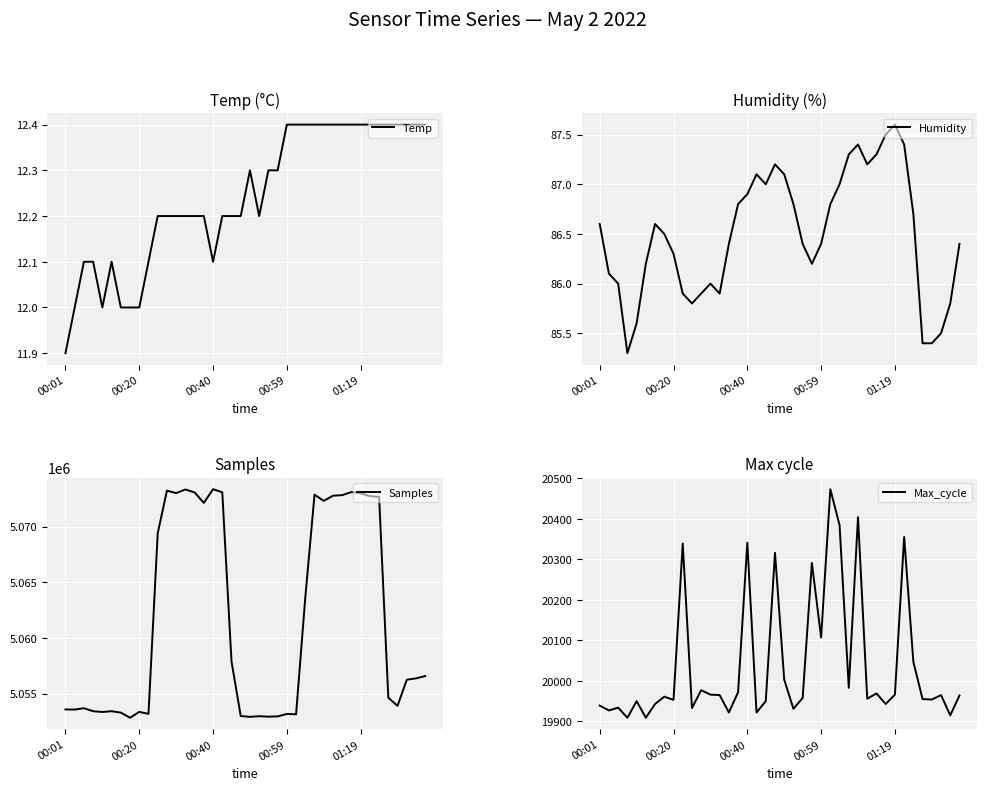

At how many categories does at least one series exceed 3072119?

40